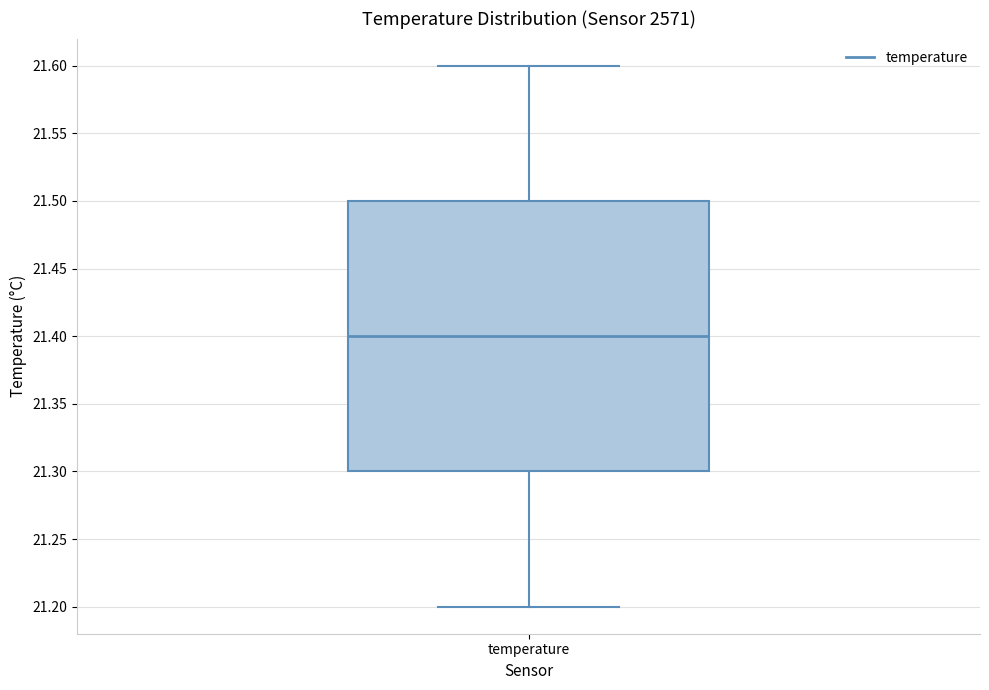

Where does the upper whisker of the box for temperature end on the y-axis? The values are not printed on the chart, so give them approximately, as read against the axis.

21.6